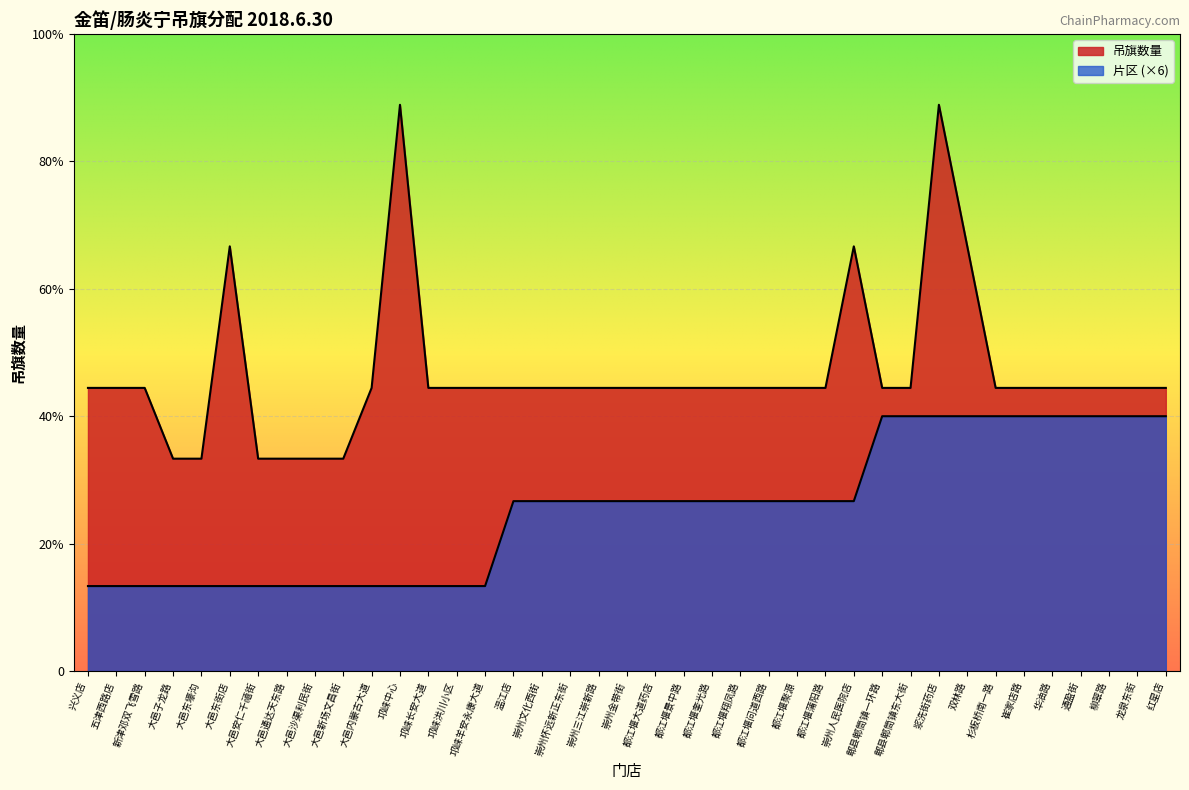

Where does the 吊旗数量 series first go above 20?

大邑东街店